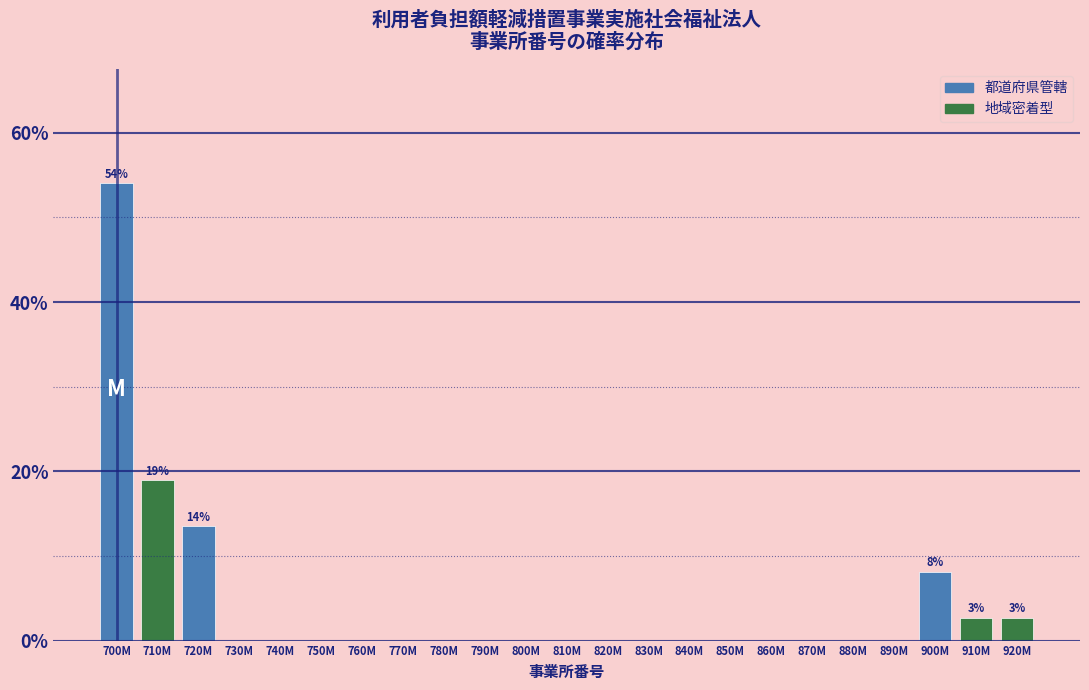

Reading right to left, what are all the values shown in this chart?

920M=2.7	910M=2.7	900M=8.1	890M=0.0	880M=0.0	870M=0.0	860M=0.0	850M=0.0	840M=0.0	830M=0.0	820M=0.0	810M=0.0	800M=0.0	790M=0.0	780M=0.0	770M=0.0	760M=0.0	750M=0.0	740M=0.0	730M=0.0	720M=13.5	710M=18.9	700M=54.1